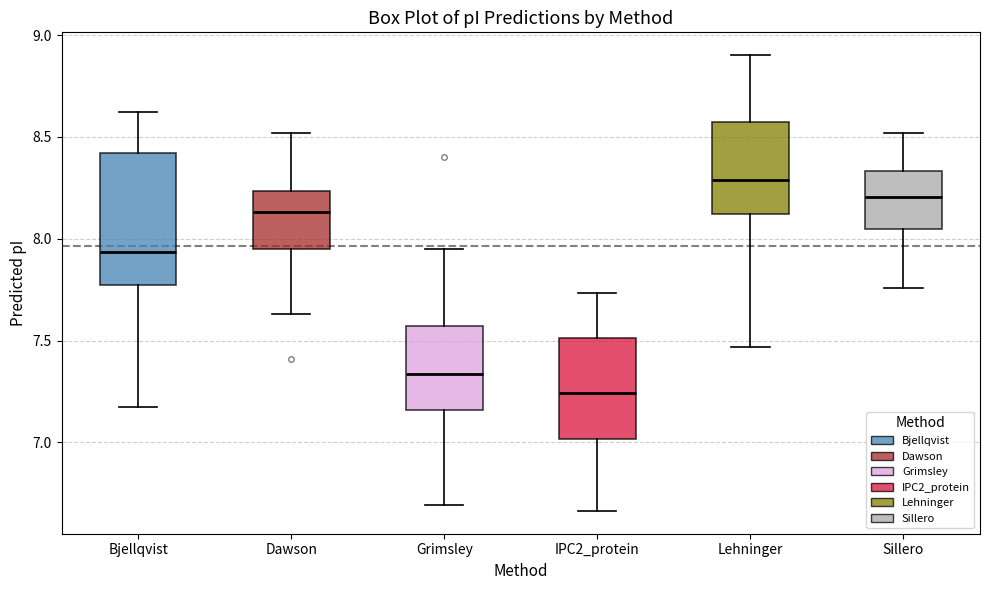

Reading left to right, transcribe this box plot: for each box, give where its median line is, the range the box spans, and where its two whiskers end, as read against the y-axis. The values are not printed on the chart, so give them approximately, as read against the axis.

Bjellqvist: median 7.95, box 7.80 to 8.40, whiskers 7.20 to 8.60
Dawson: median 8.15, box 7.95 to 8.25, whiskers 7.65 to 8.50
Grimsley: median 7.35, box 7.15 to 7.55, whiskers 6.70 to 7.95
IPC2_protein: median 7.25, box 7.00 to 7.50, whiskers 6.65 to 7.75
Lehninger: median 8.30, box 8.10 to 8.55, whiskers 7.45 to 8.90
Sillero: median 8.20, box 8.05 to 8.35, whiskers 7.75 to 8.50